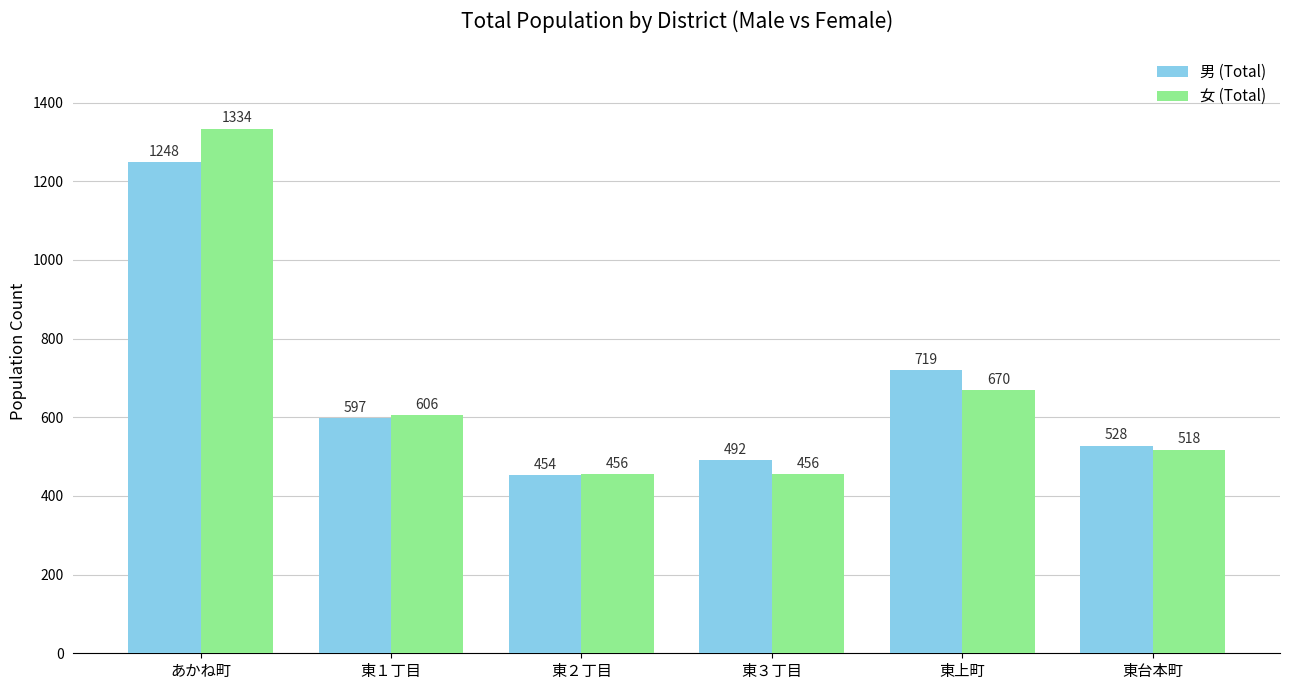

Is it true that 女 (Total) equals 811 at 東台本町?

False